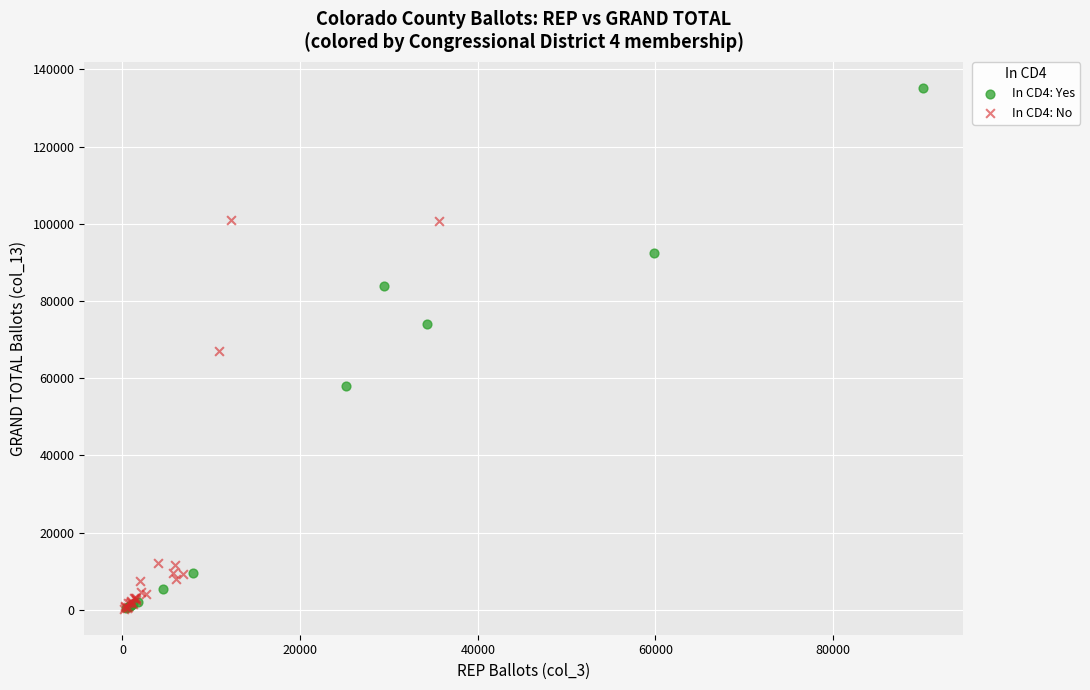

Which series contains the highest Y value?

In CD4: Yes